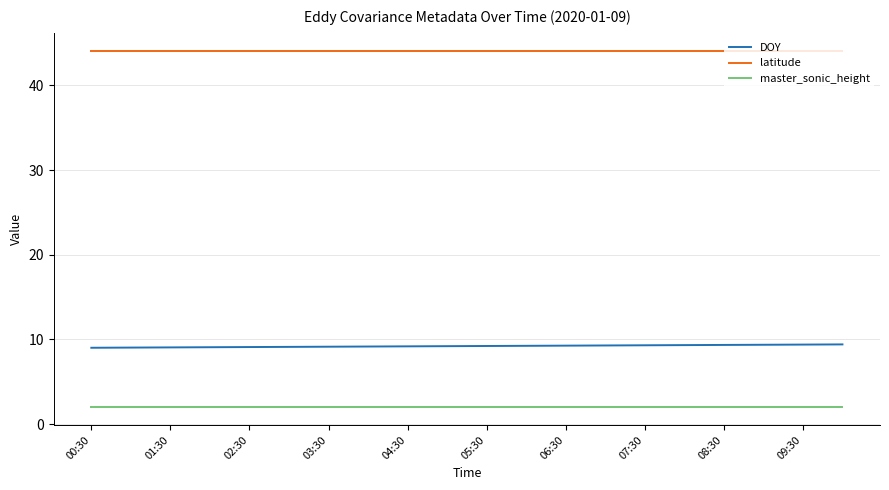

What is the minimum value for latitude?

44.1